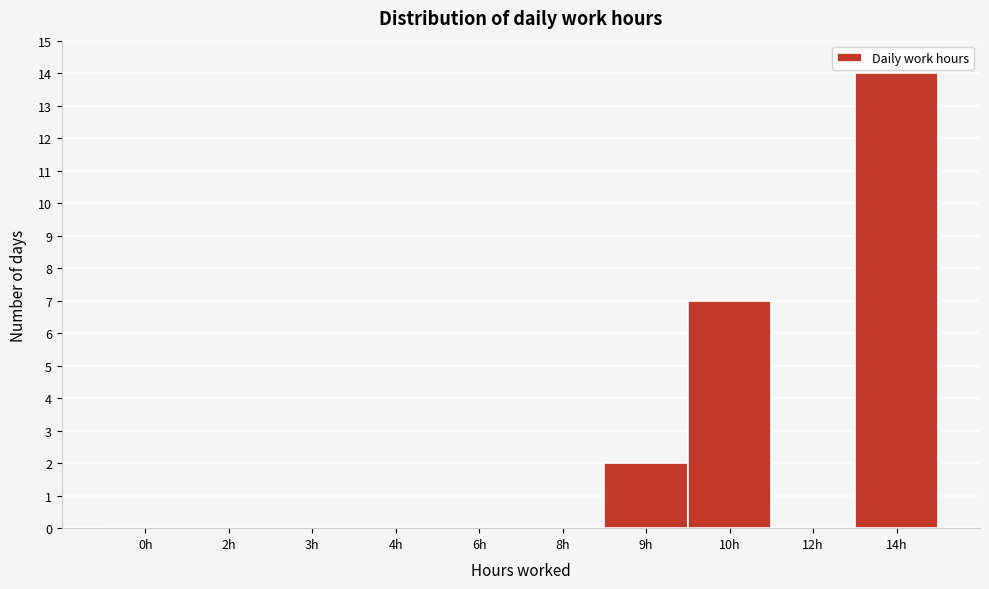

Reading right to left, transcribe all the data shown in this chart.

14h=14	12h=0	10h=7	9h=2	8h=0	6h=0	4h=0	3h=0	2h=0	0h=0